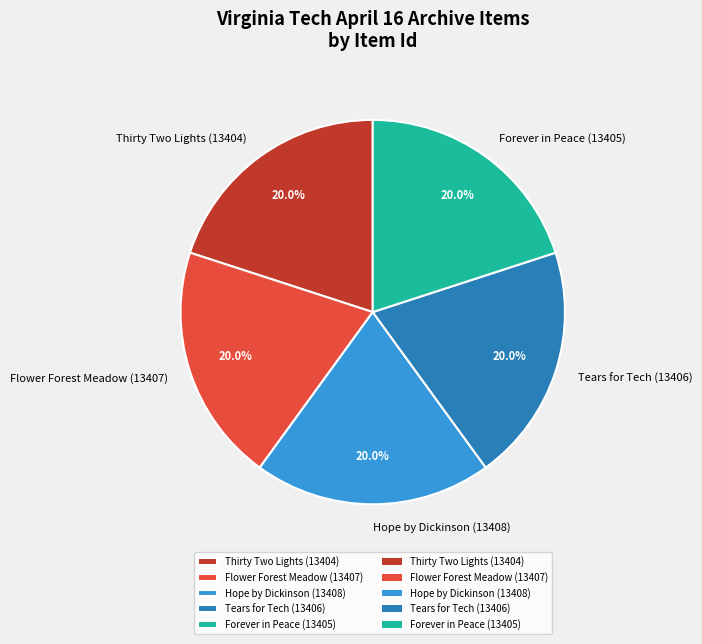

To the nearest percent, what portion does Thirty Two Lights (13404) represent?

20%